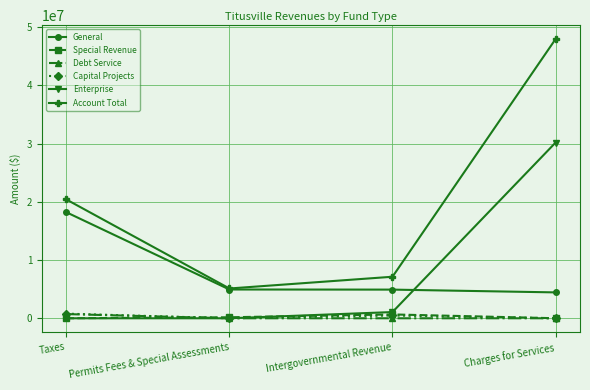

What is the total value across all series at Intergovernmental Revenue?

14271782